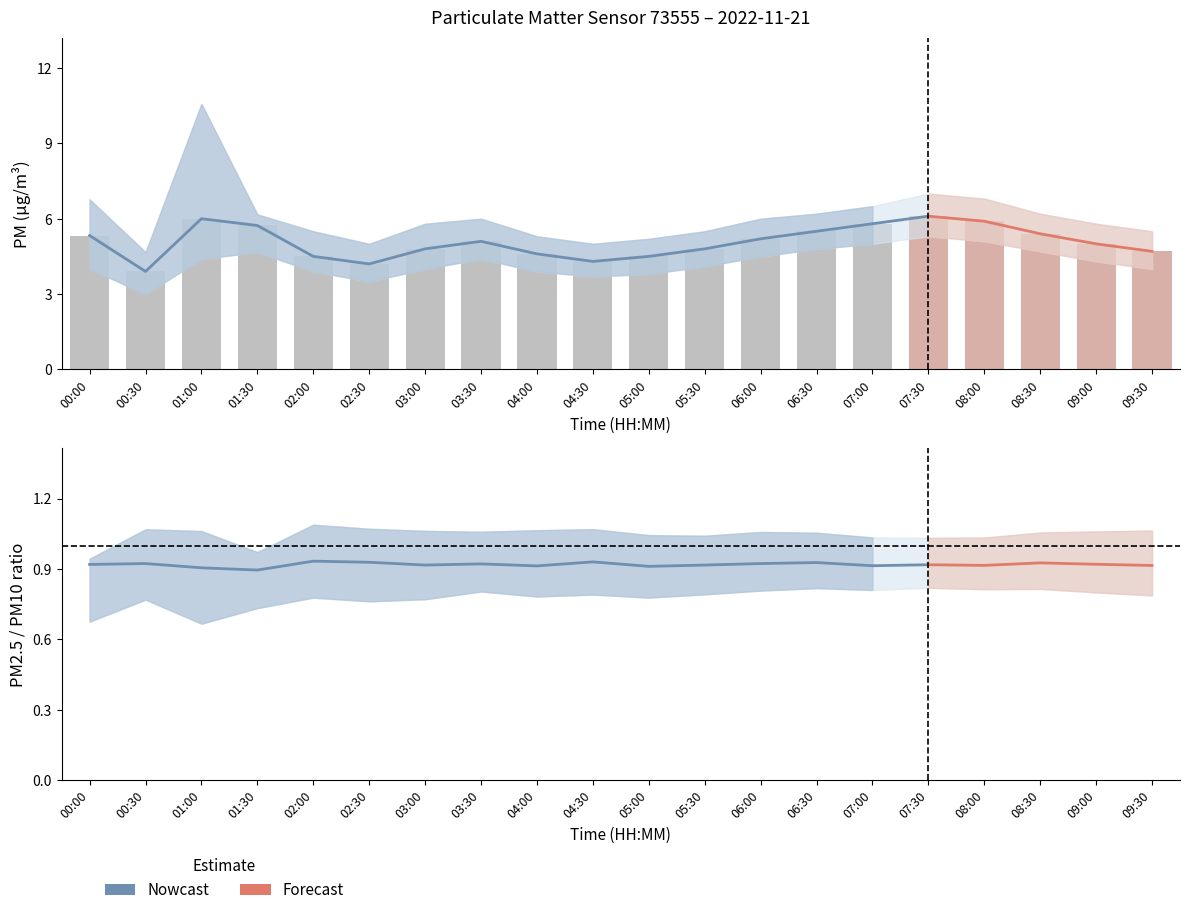

What is the difference between the maximum and minimum values in the P1 series?

2.2